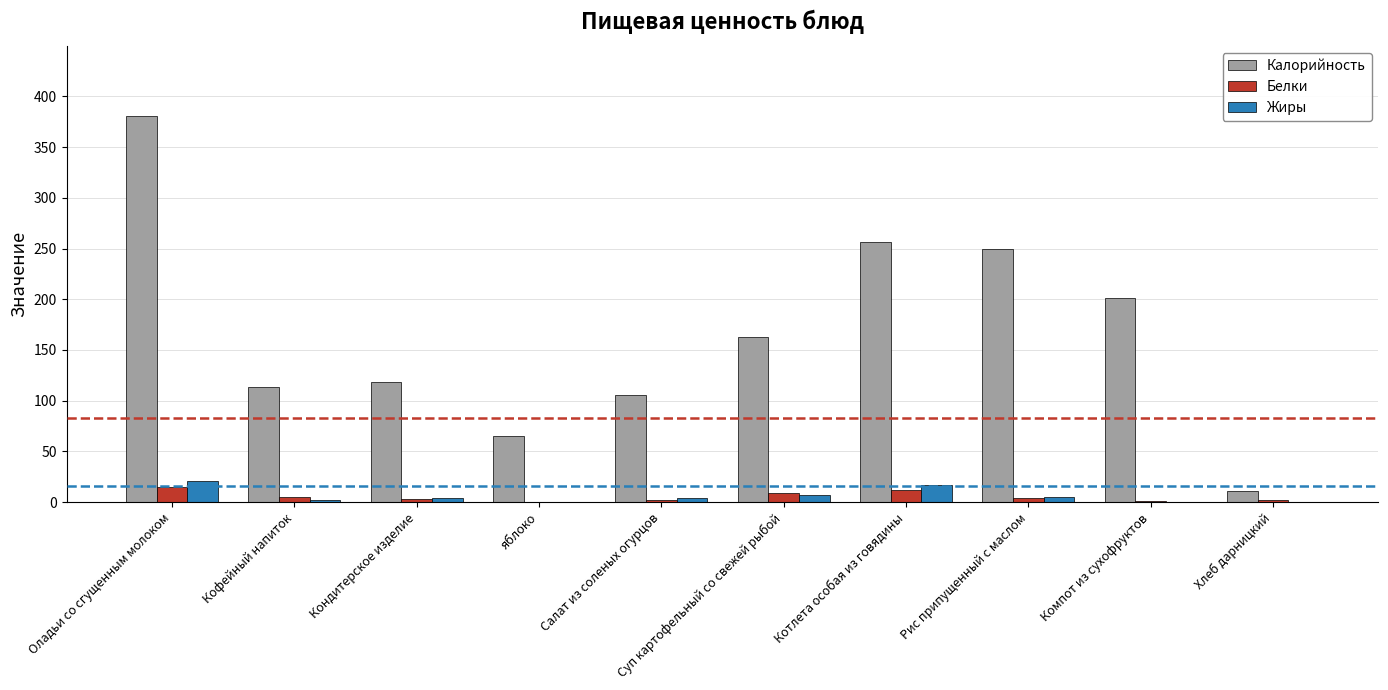

Which series has the largest total across all categories?

Калорийность